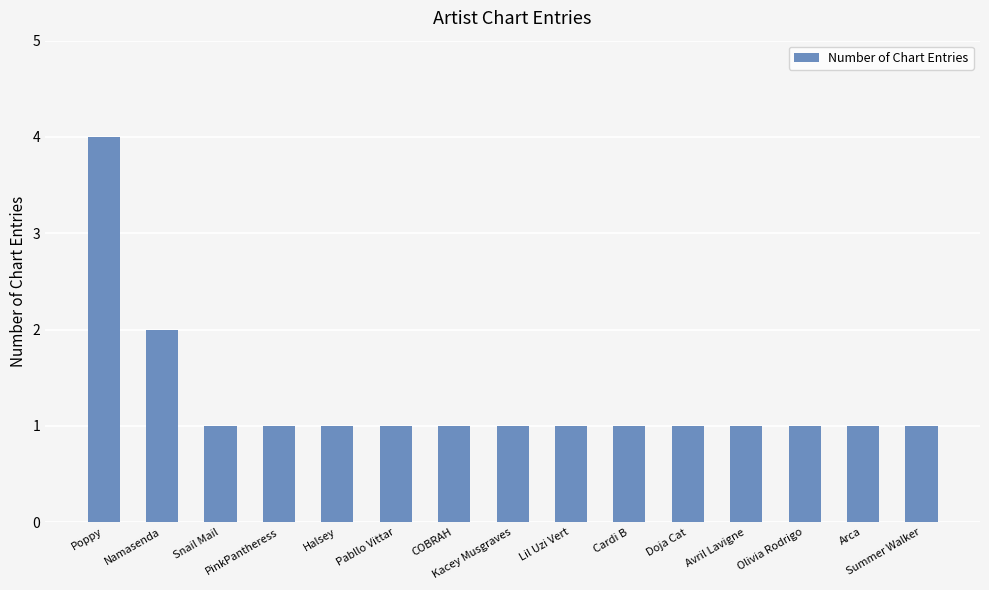

What is the value of the 8th bar from the left?

1